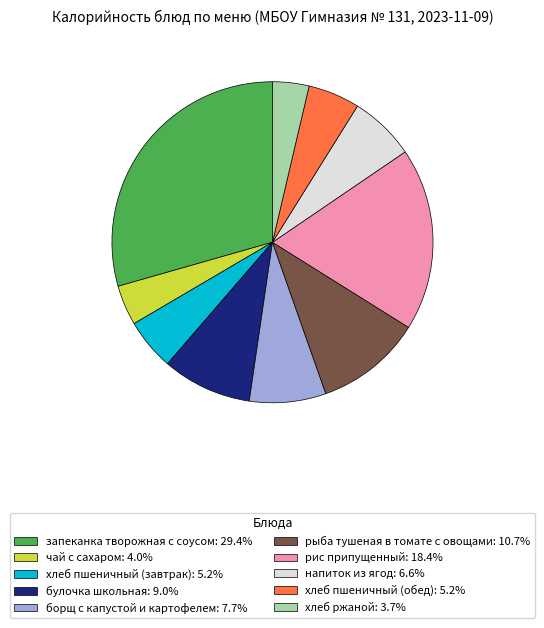

Approximately how many times larger is the value at хлеб пшеничный (обед): 5.2% compared to рыба тушеная в томате с овощами: 10.7%?

0.5